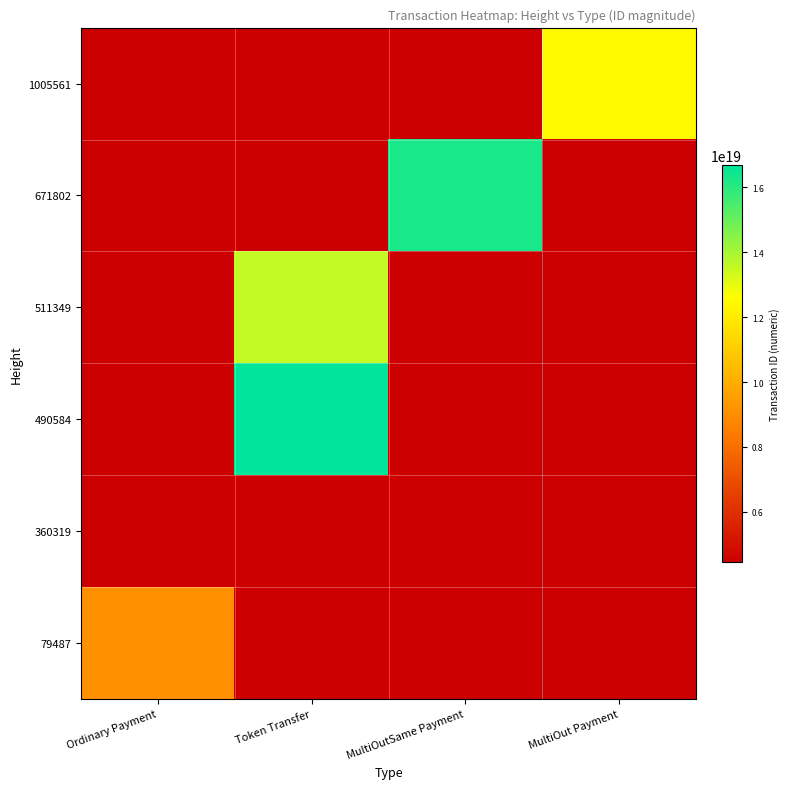

Is it true that 1005561 equals 3755071618861217280.0 at MultiOut Payment?

False